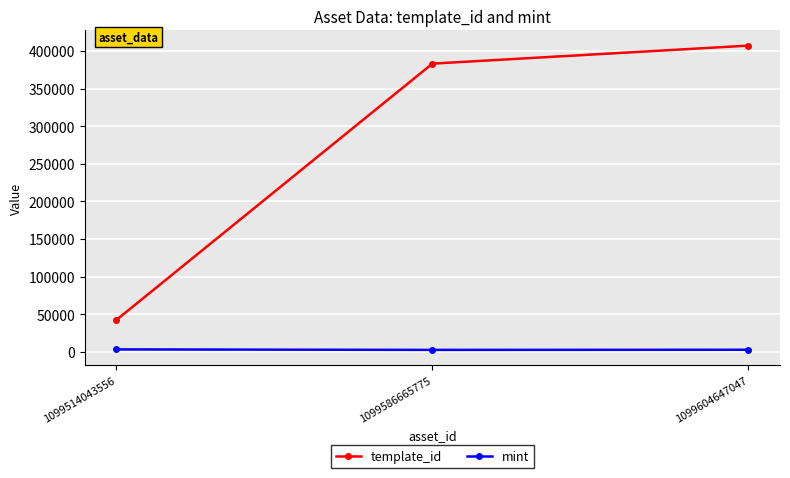

Rank the series at 1099586665775 from lowest to highest value.

mint, template_id